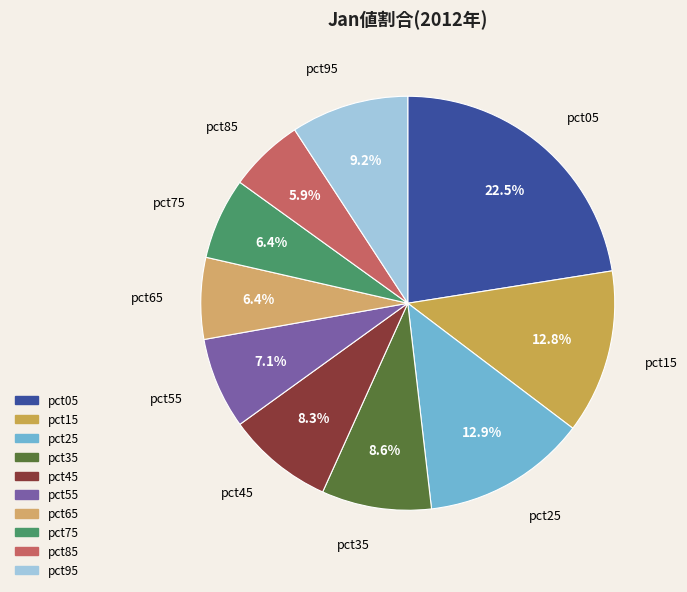

Which category has the biggest portion of the pie?

pct05